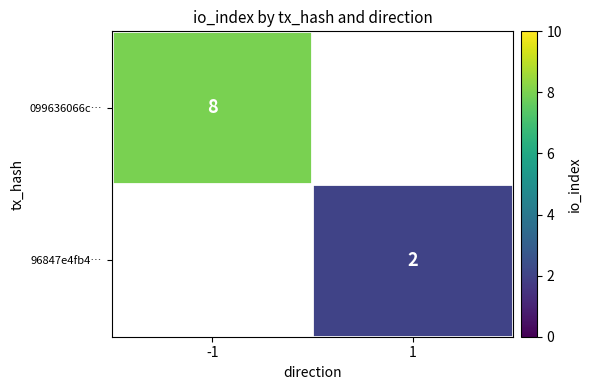

True or false: 099636066c… has a value of 8 at -1.

True